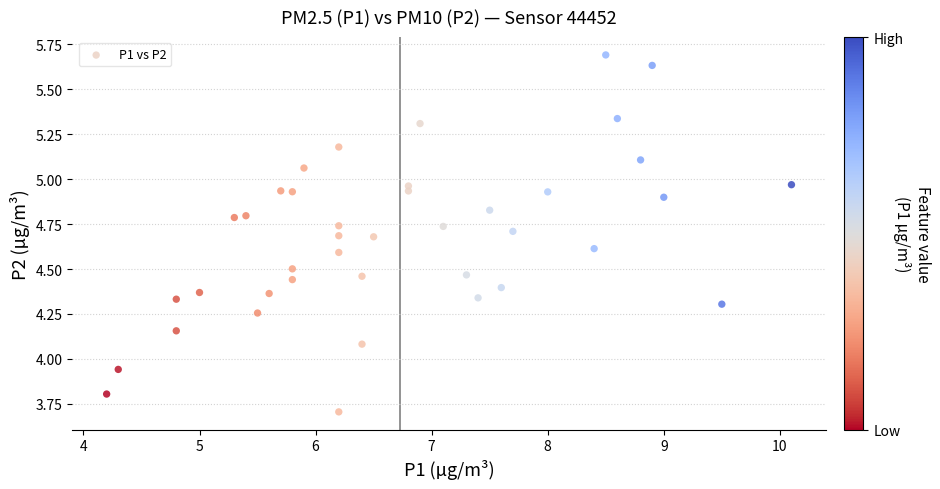

What is the range of Y values (max minus min)?

2.0